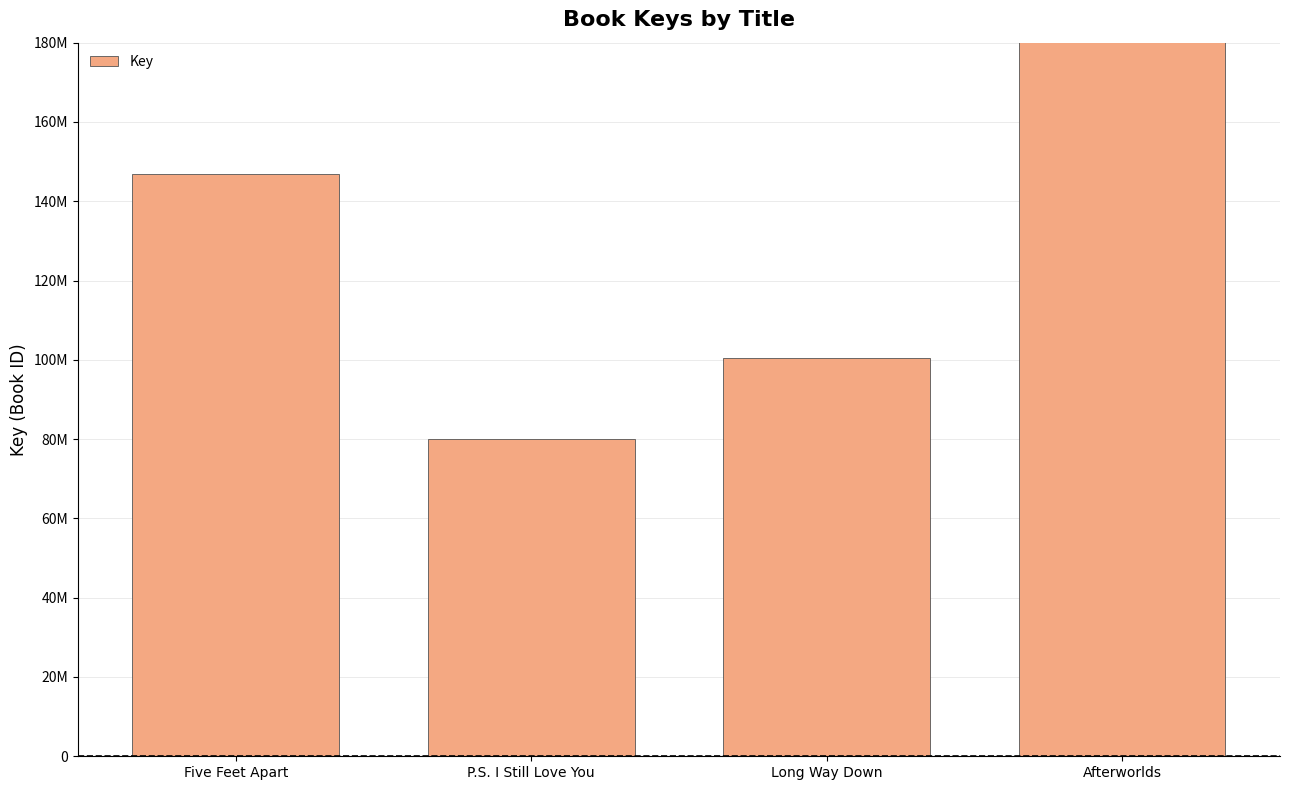

How many series are shown in this chart?

1